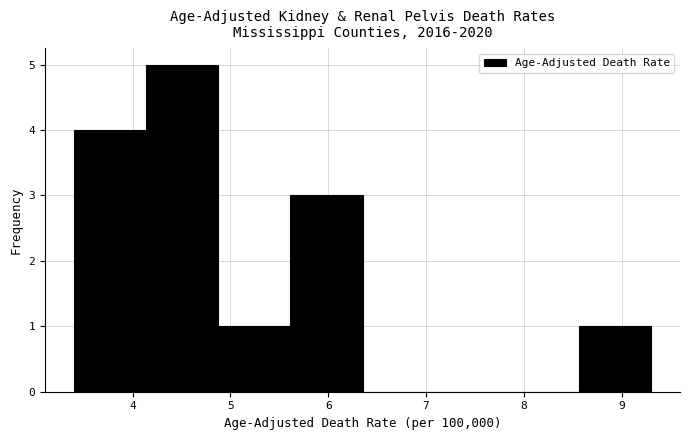

How tall is the bar that spans 3.4 to 4.1 on the x-axis? Neither the bar edges nor the heights are printed on the chart, so give them approximately, as read against the axes.

4